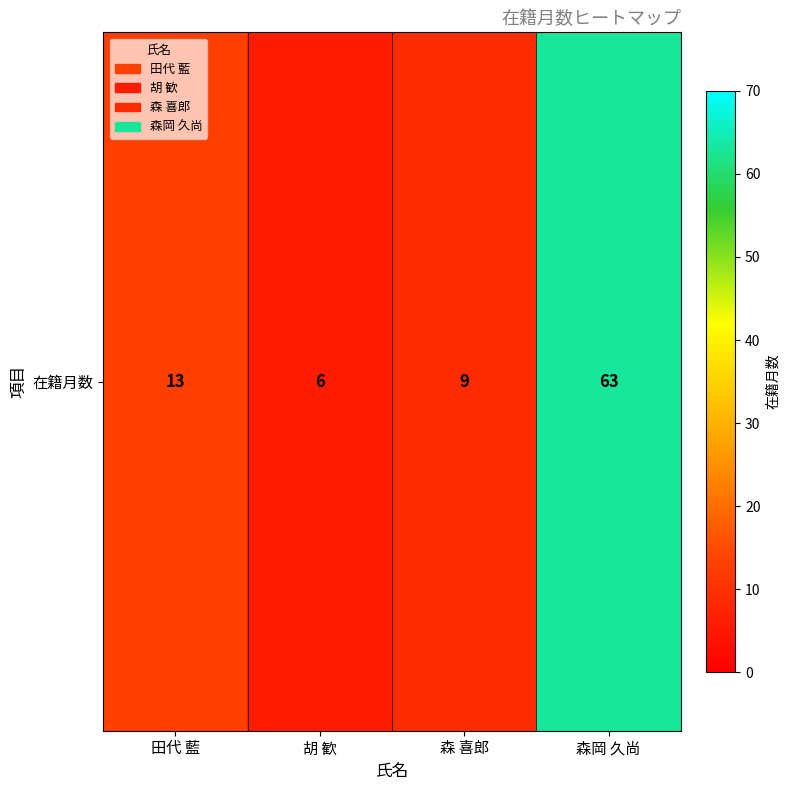

The chart shows a value of 13 at 田代 藍. True or false?

True